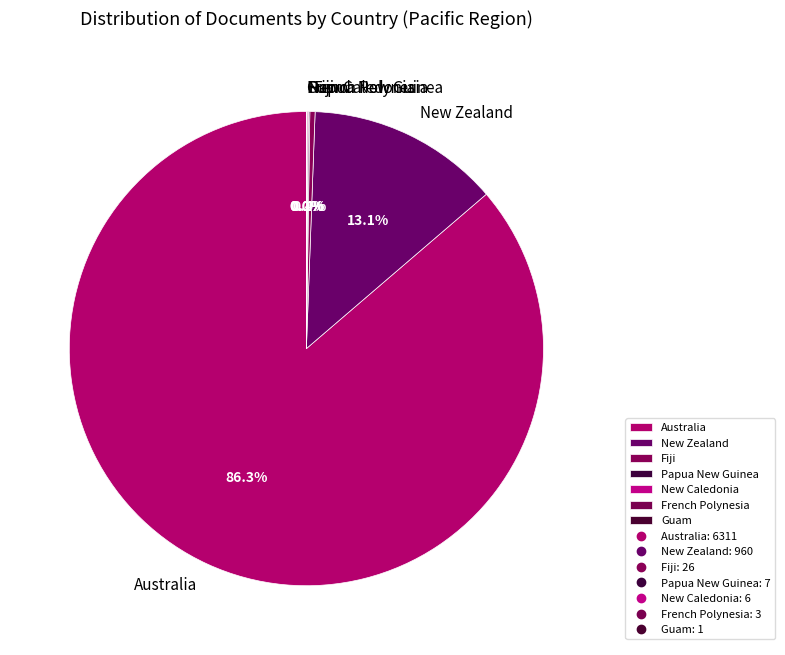

To the nearest percent, what is the difference between the Australia and Fiji slice percentages?

86%